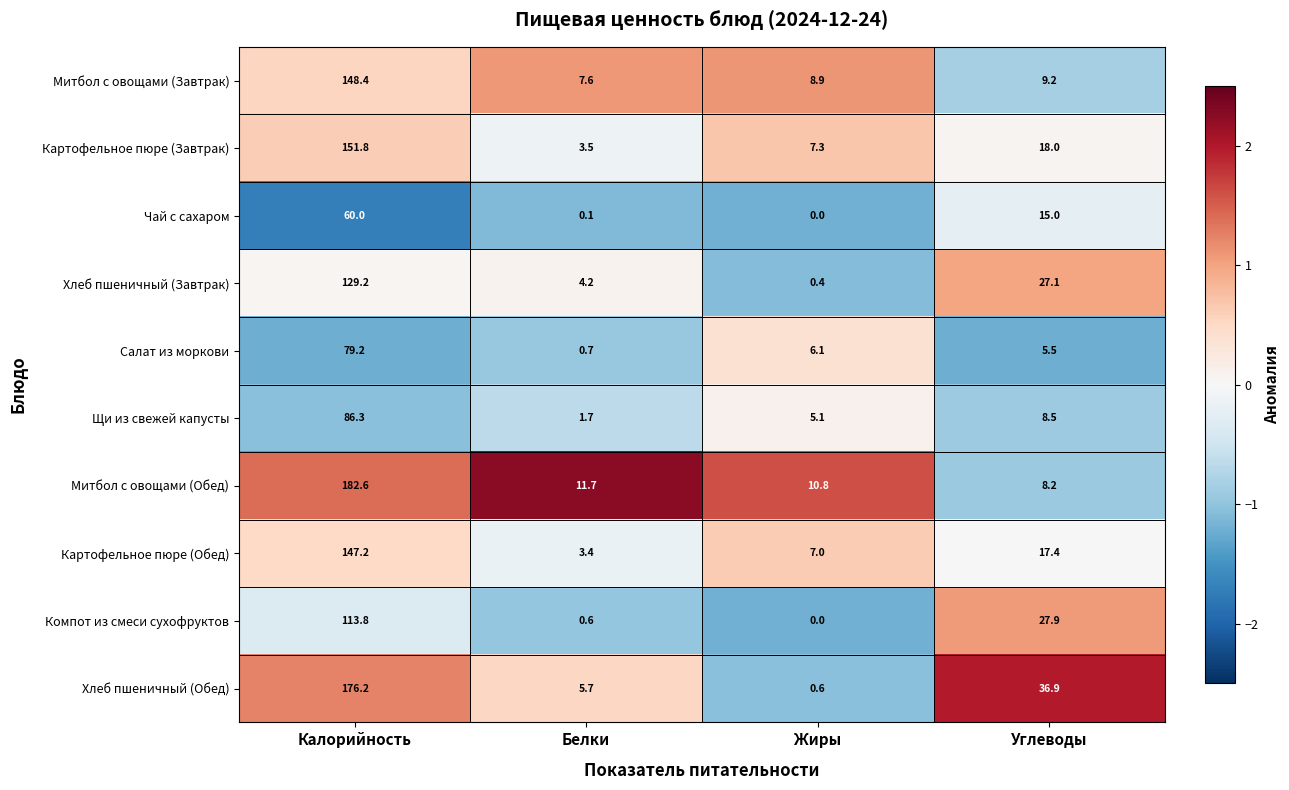

What is the average value of the Митбол с овощами (Обед) series?

53.3